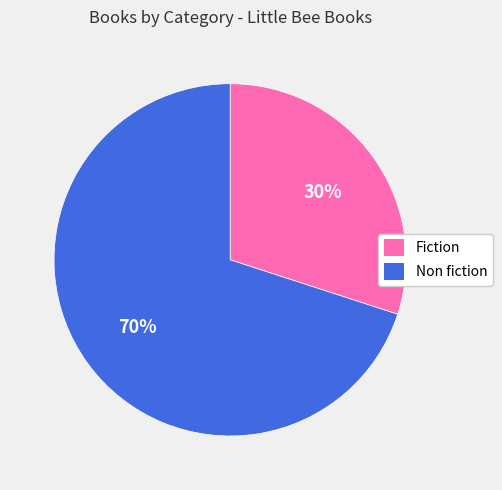

Which category has the biggest portion of the pie?

Non fiction